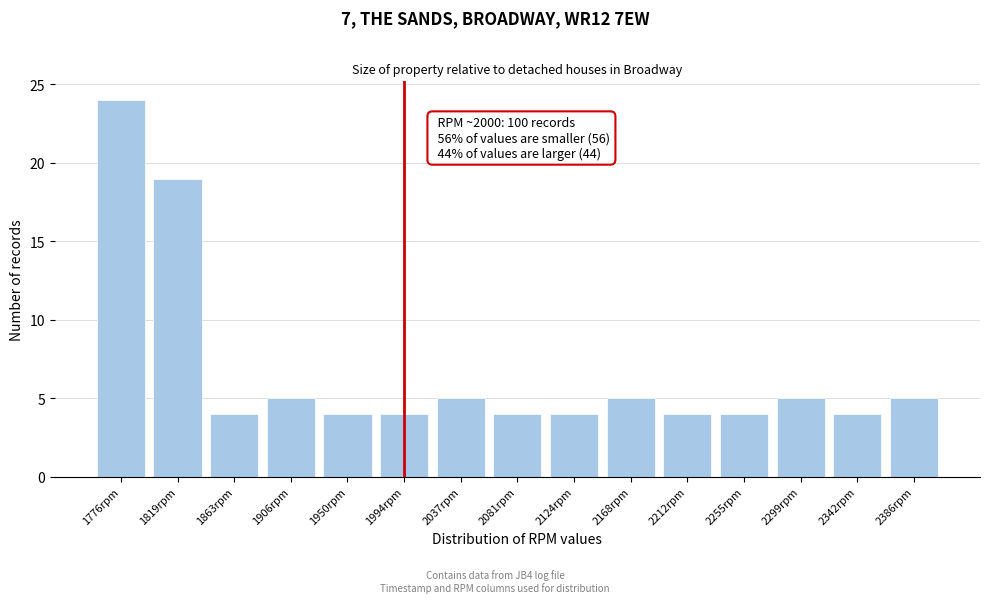

Reading right to left, what are all the values shown in this chart?

2386rpm=5	2342rpm=4	2299rpm=5	2255rpm=4	2212rpm=4	2168rpm=5	2124rpm=4	2081rpm=4	2037rpm=5	1994rpm=4	1950rpm=4	1906rpm=5	1863rpm=4	1819rpm=19	1776rpm=24